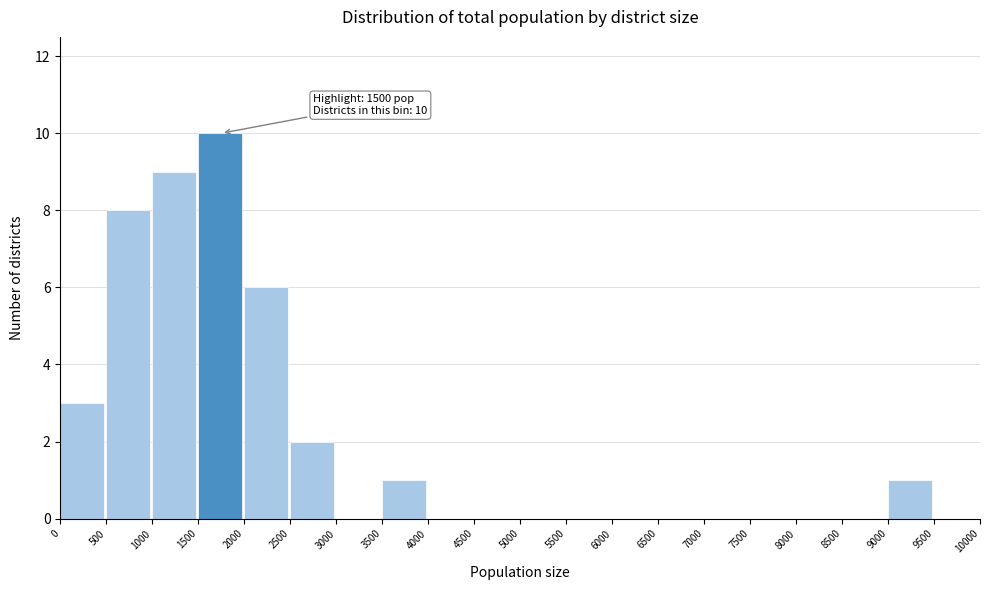

Over which range of the x-axis is the bar tallest?

1500 to 2000